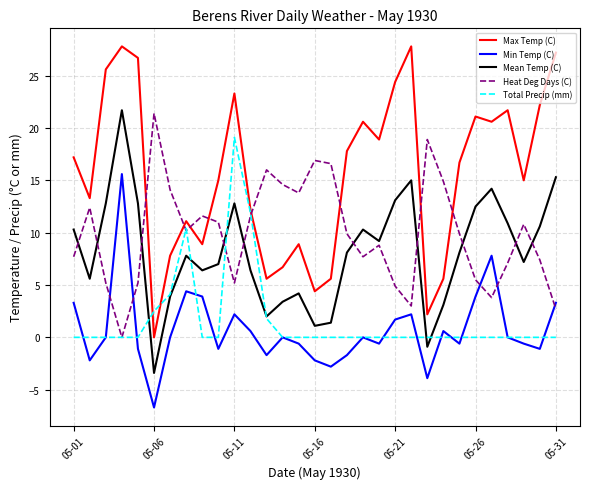

True or false: Heat Deg Days (C) and Mean Temp (C) cross at least once.

True